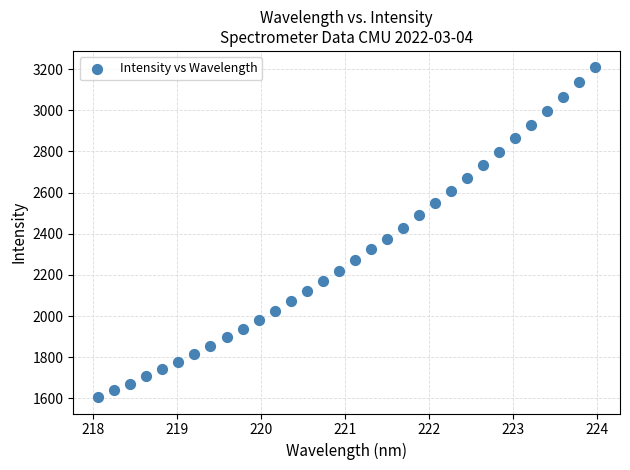

What is the range of X values (max minus min)?

5.9